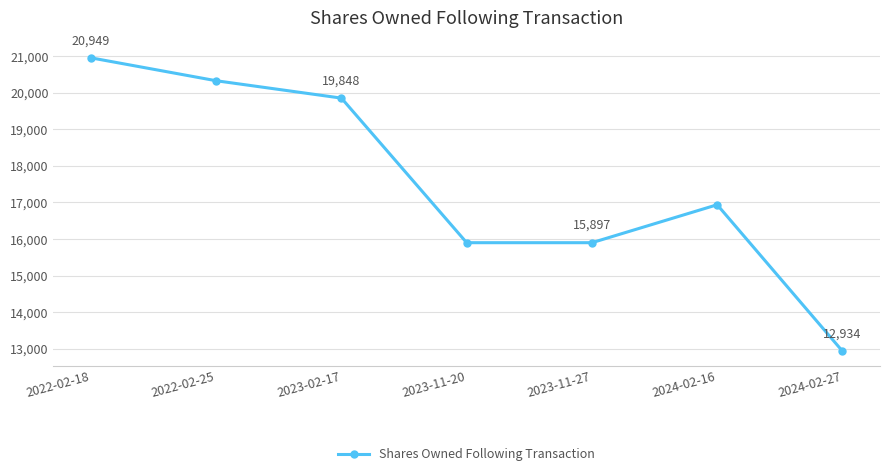

At which label is the value closest to 16941?

2024-02-16